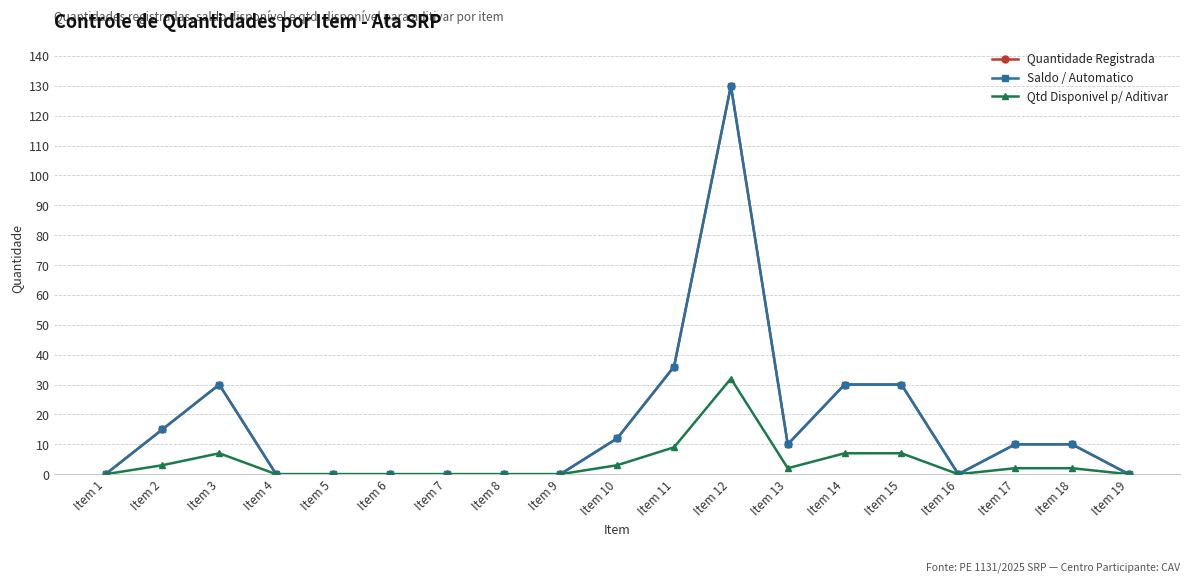

At which category is the sum across all series the highest?

Item 12